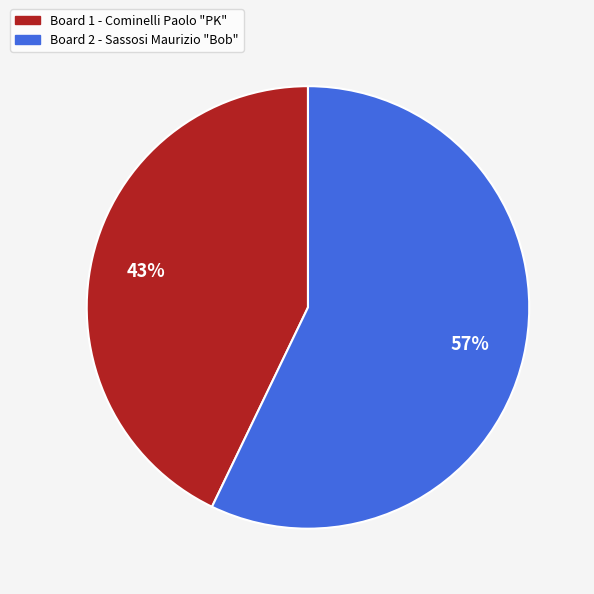

What is the ratio of the value at Board 2 - Sassosi Maurizio "Bob" to the value at Board 1 - Cominelli Paolo "PK"?

1.3